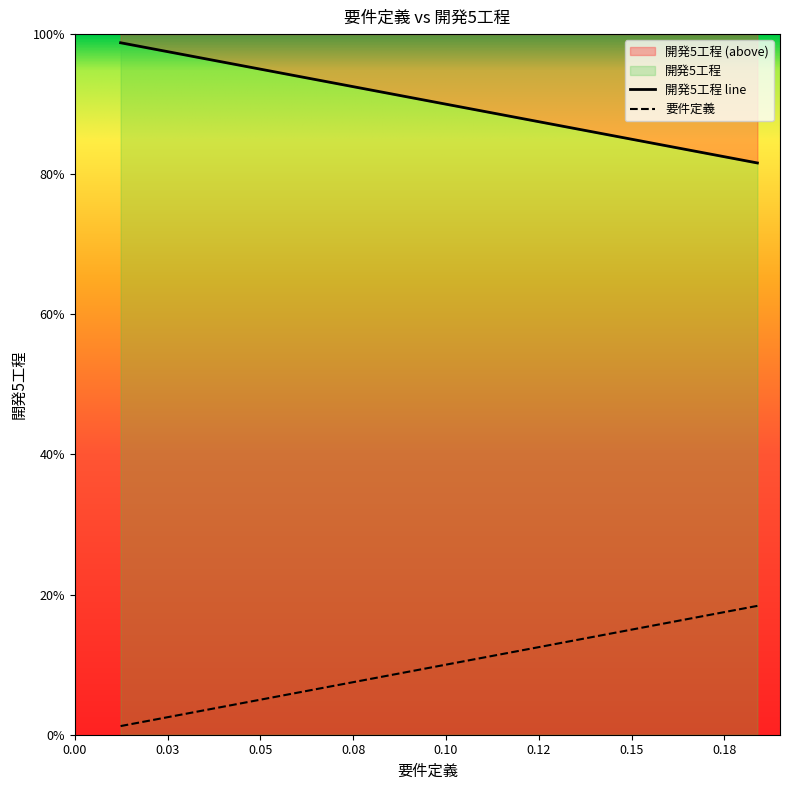

Does the chart display data point markers on the line(s)?

No